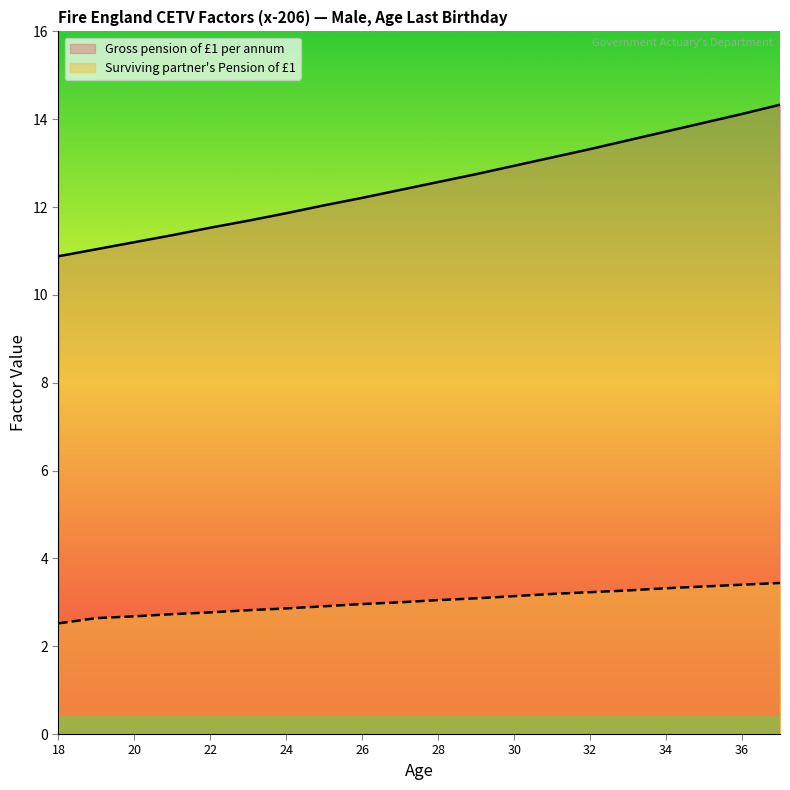

What is the lowest value of the Surviving partner's Pension of £1 series?

2.5